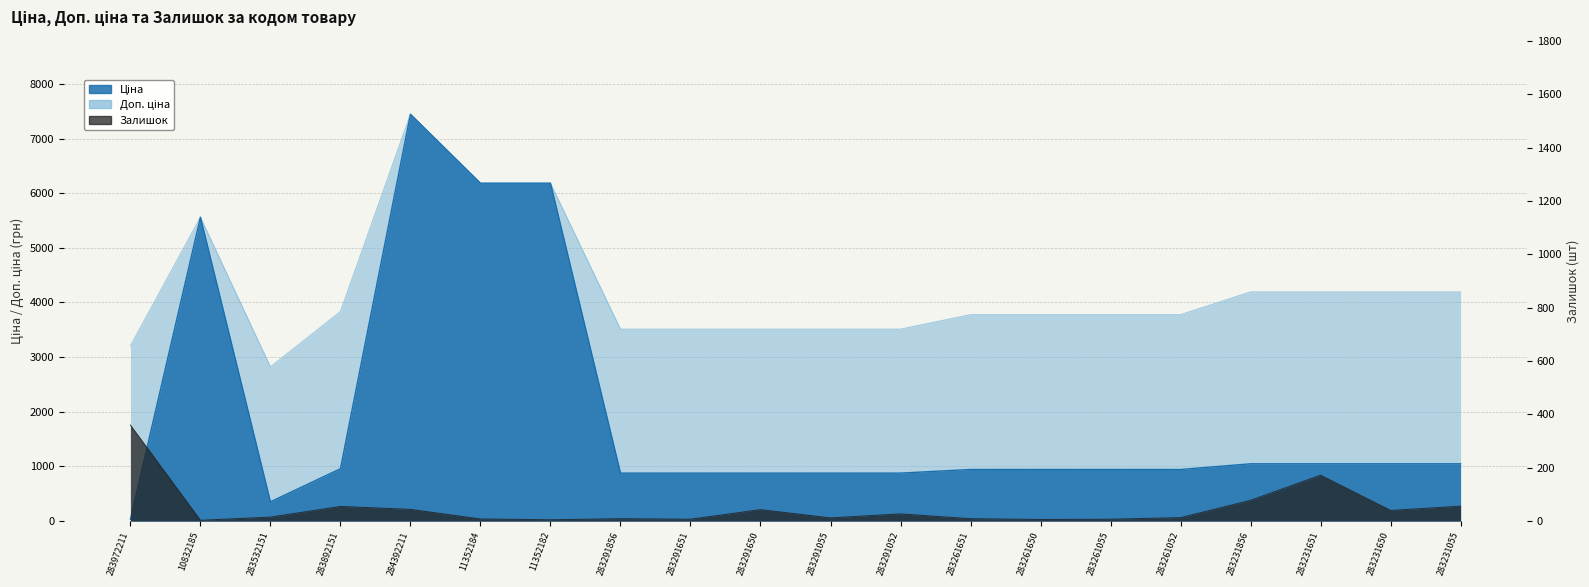

The value of Доп. ціна at 284392211 is 7444.6. True or false?

True